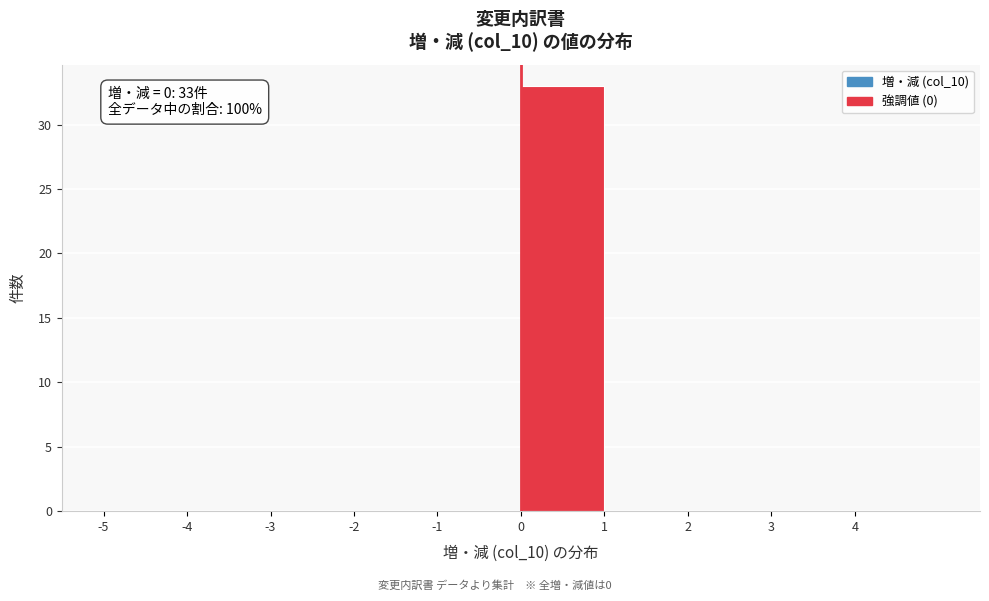

Which range on the x-axis has the tallest bar?

0 to 1